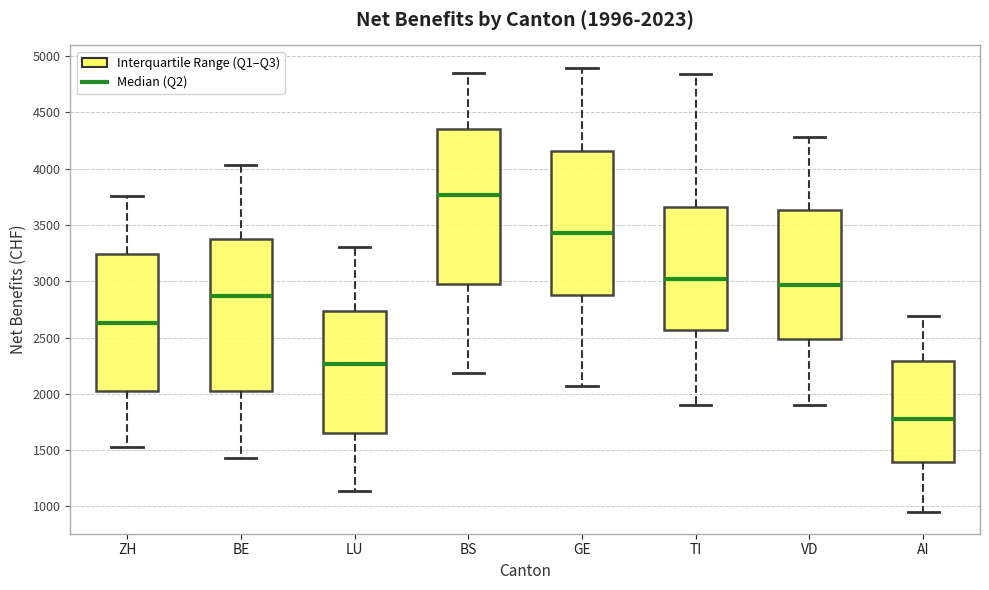

Which box's median line is the highest?

BS